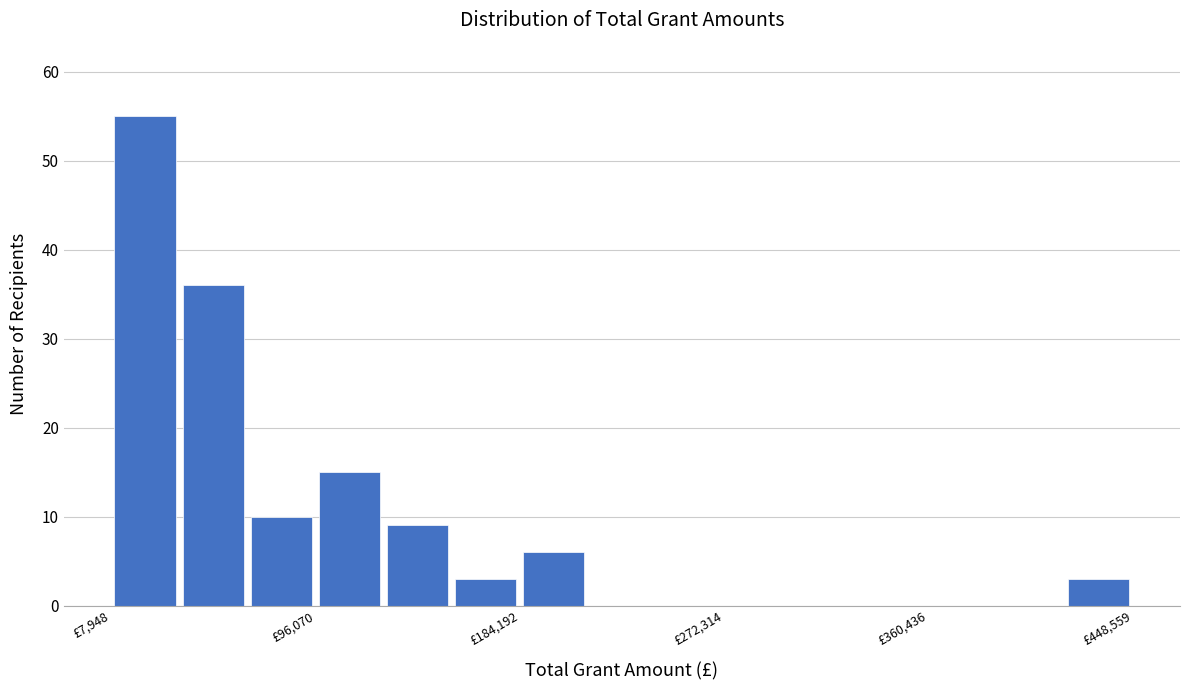

Read against the x-axis, roughly where is the centre of the tallest bar?

20000